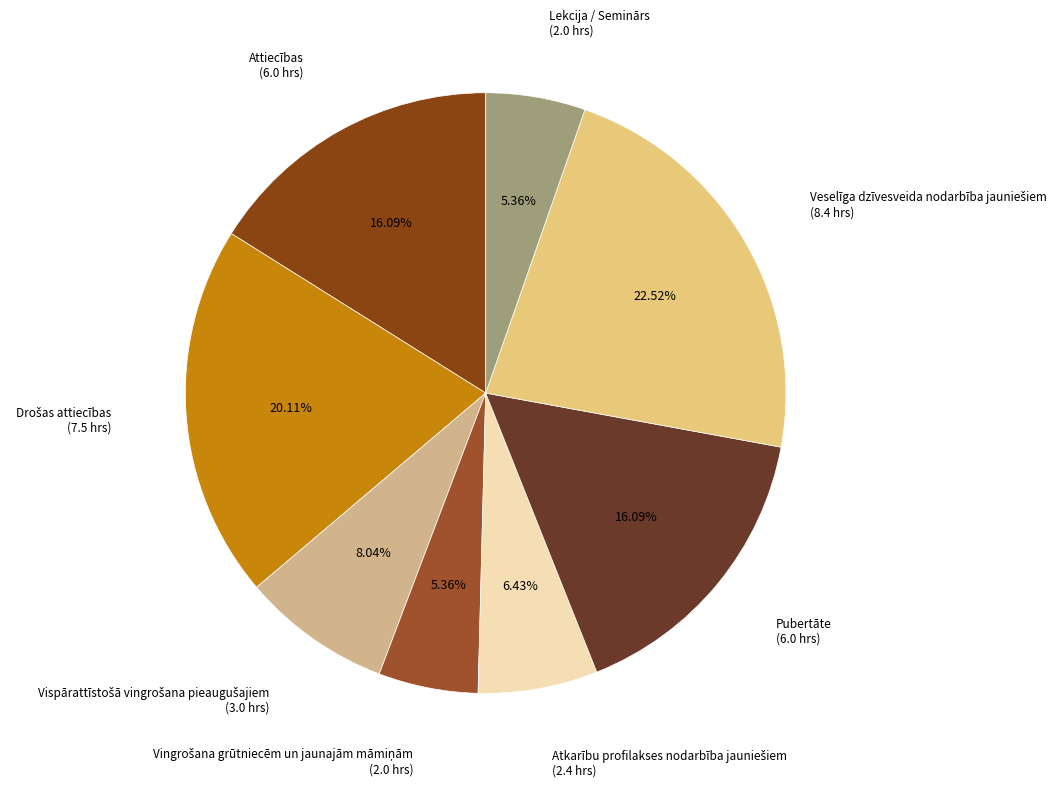

Does any single category account for the majority?

No